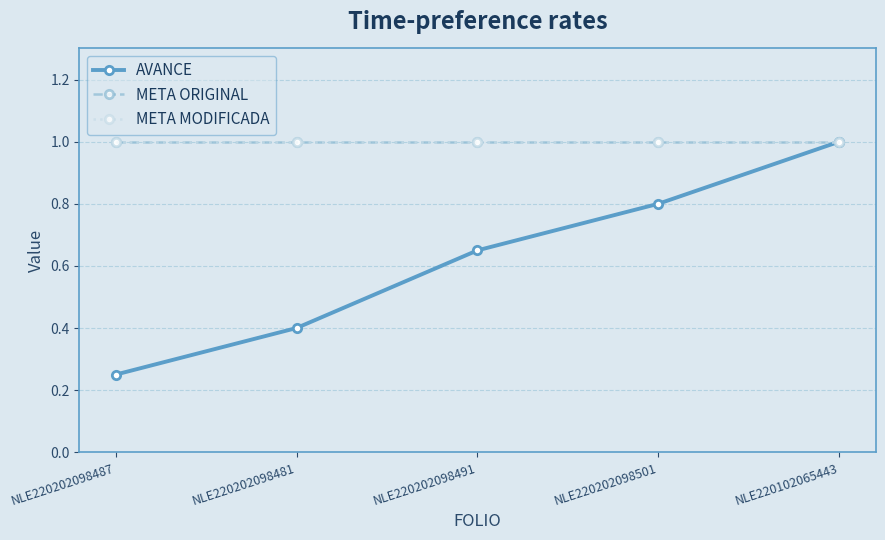

List the series in order of their peak value, highest first.

AVANCE, META ORIGINAL, META MODIFICADA